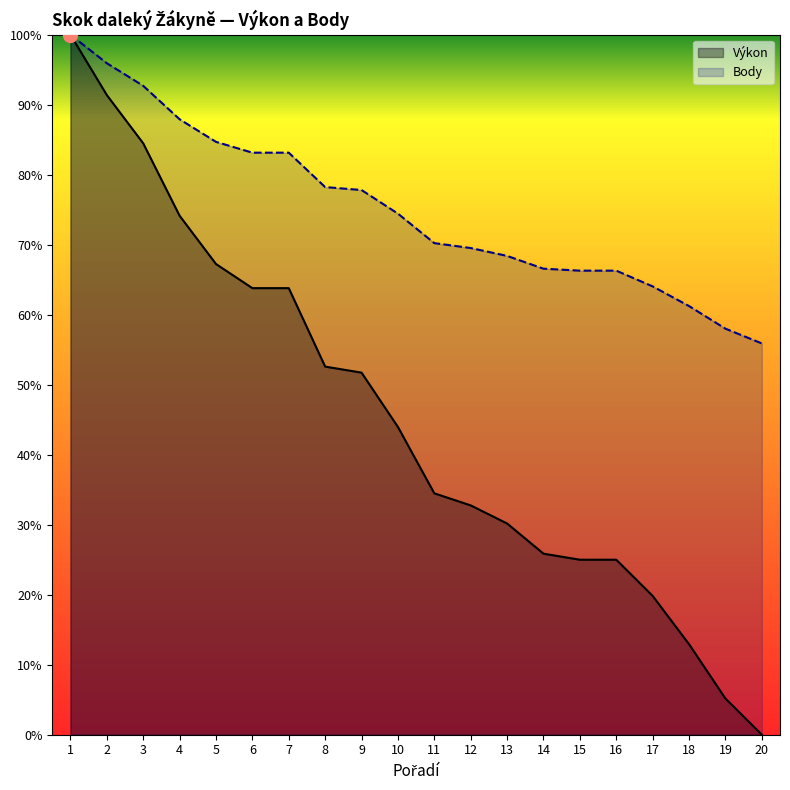

Which label corresponds to the largest value in the chart?

1